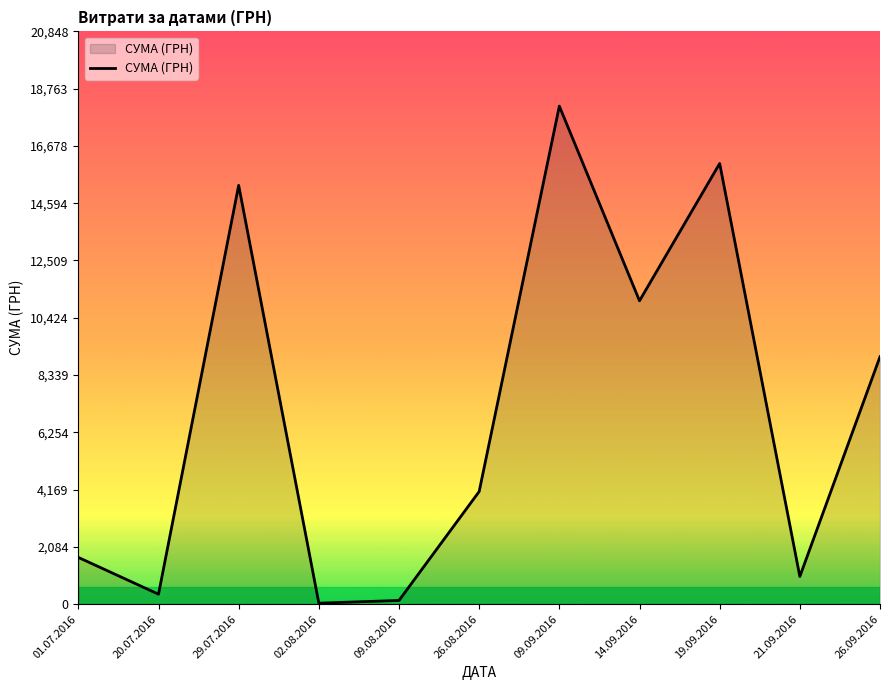

What is the change in value from 09.09.2016 to 26.09.2016?

-9121.4